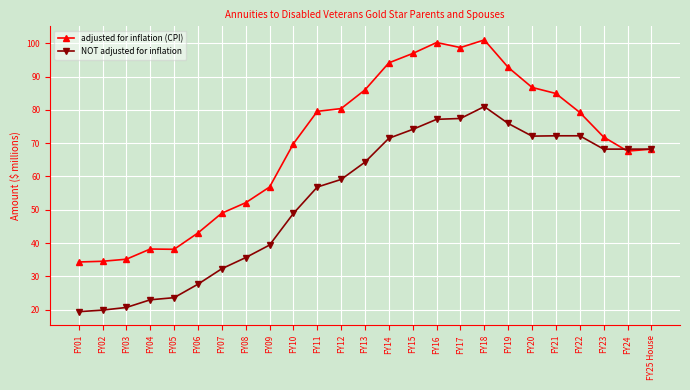

Is this an area chart (filled region under the line)?

No